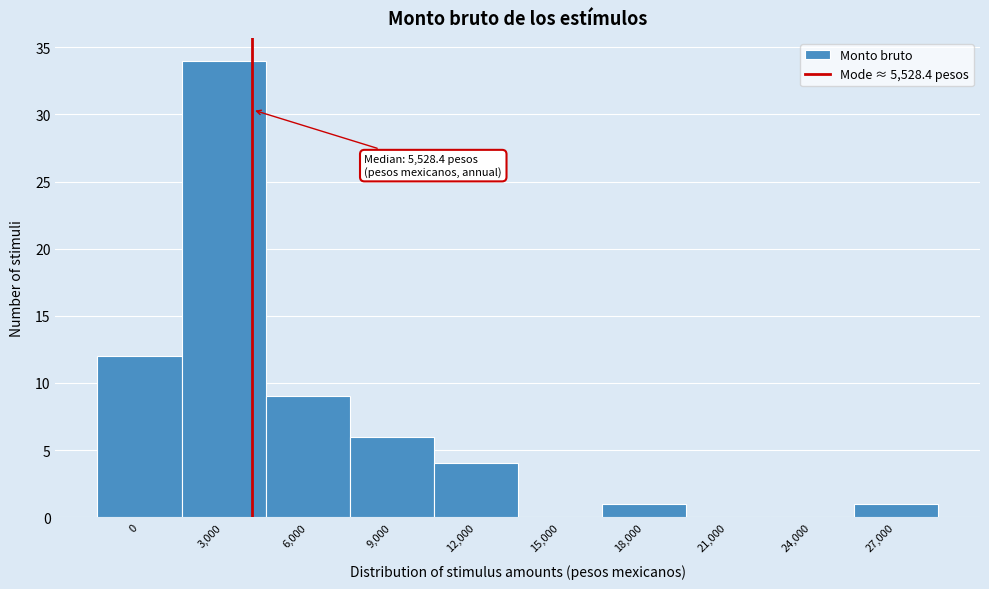

Reading right to left, what are all the values shown in this chart?

27,000=1	24,000=0	21,000=0	18,000=1	15,000=0	12,000=4	9,000=6	6,000=9	3,000=34	0=12